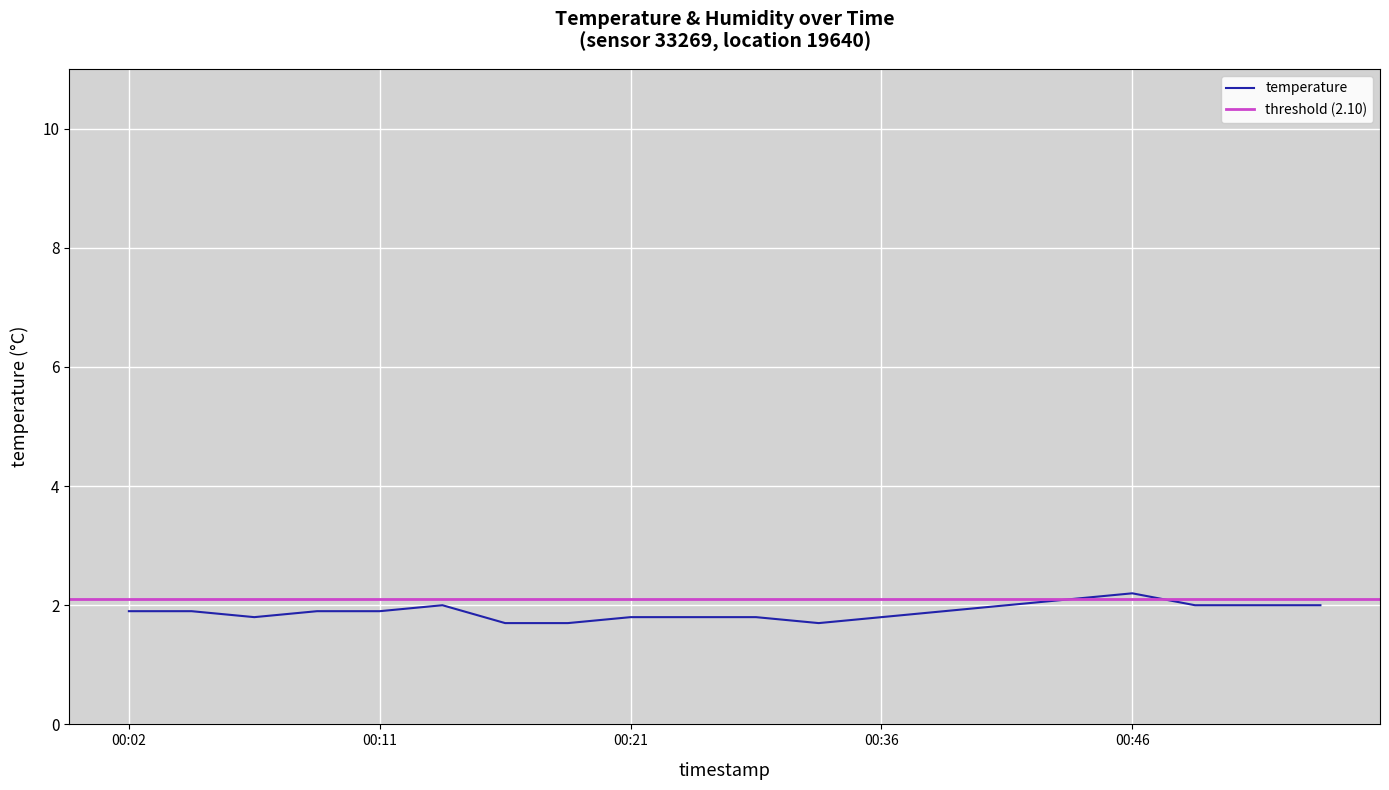

True or false: the data has more than 0 interior local peaks.

True